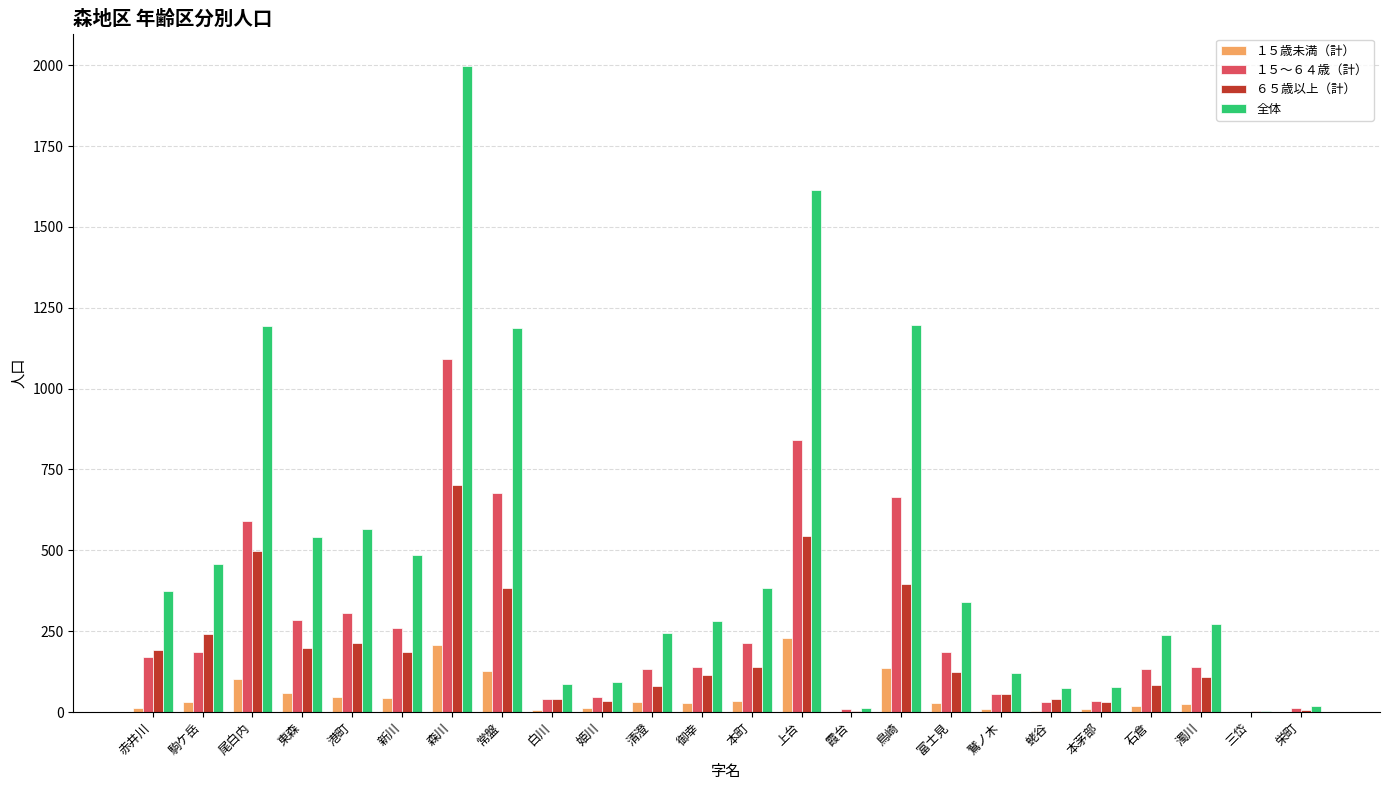

What are all the series names shown in the legend?

１５歳未満（計）, １５～６４歳（計）, ６５歳以上（計）, 全体